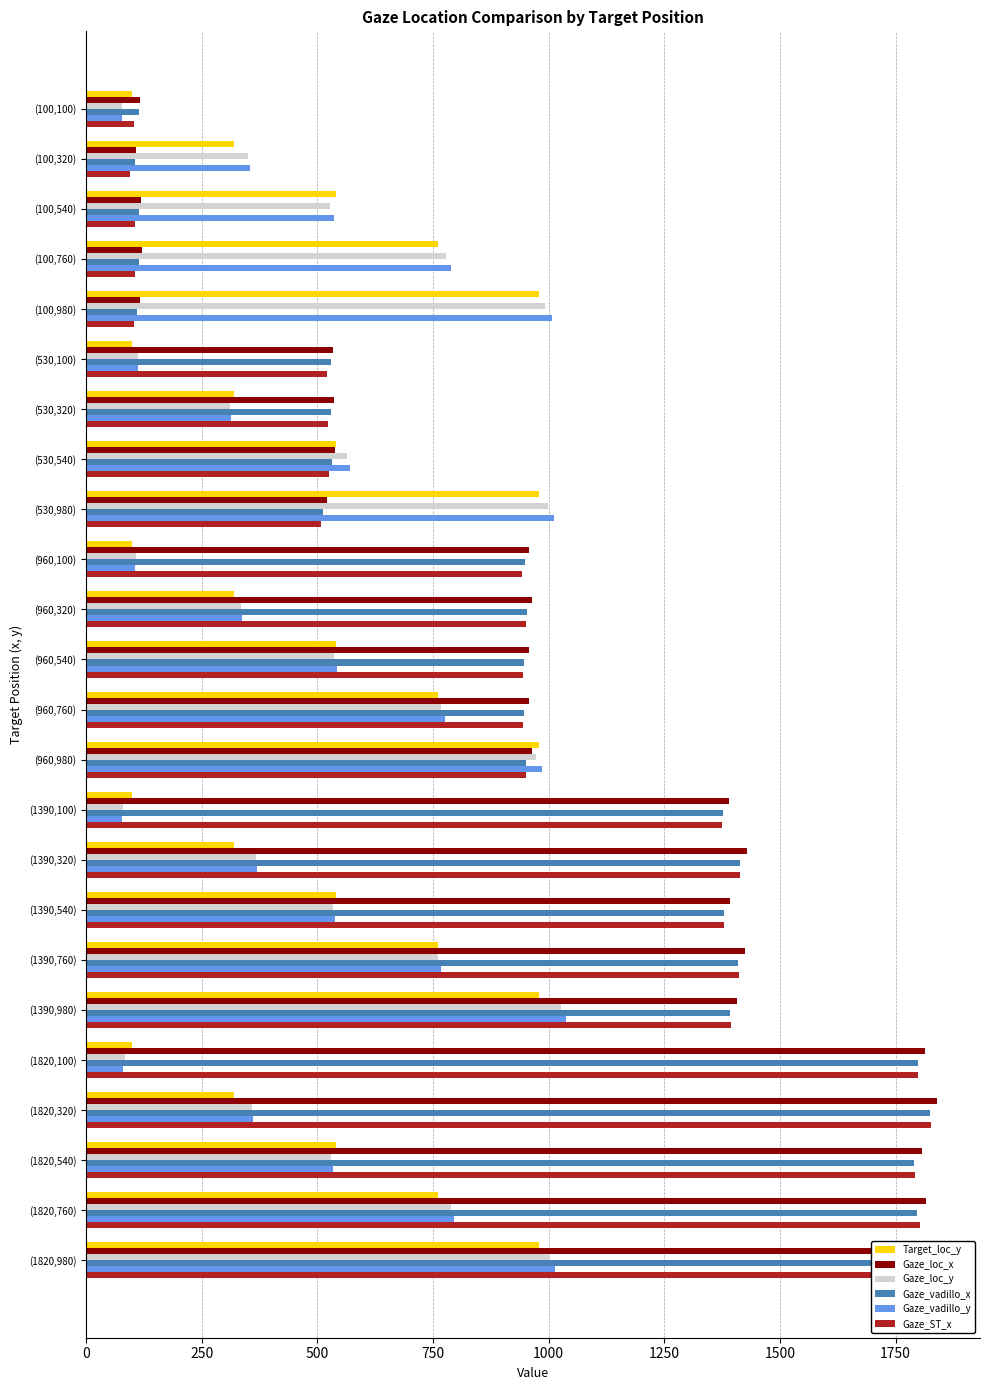

What is the minimum value shown in the chart?

78.0